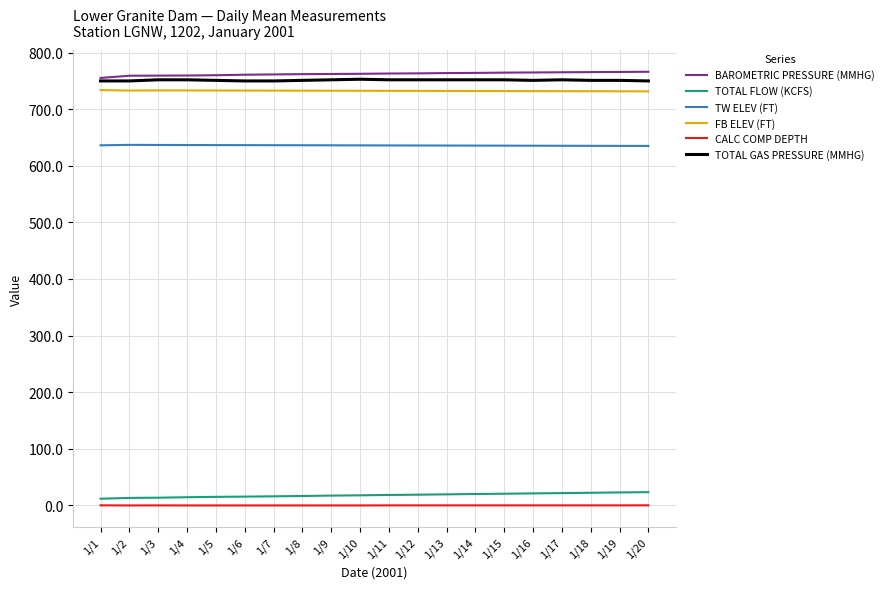

The BAROMETRIC PRESSURE (MMHG) series shows 404.9 at 1/17. True or false?

False